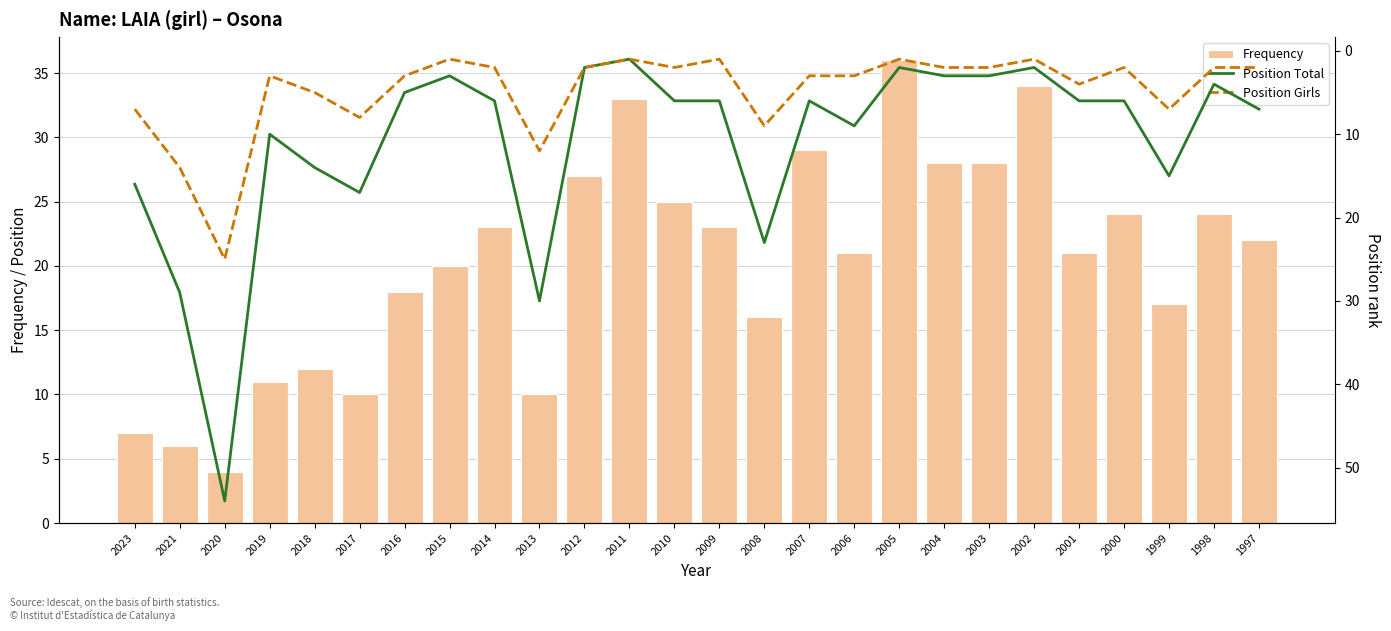

True or false: Frequency has a value of 47 at 2012.

False